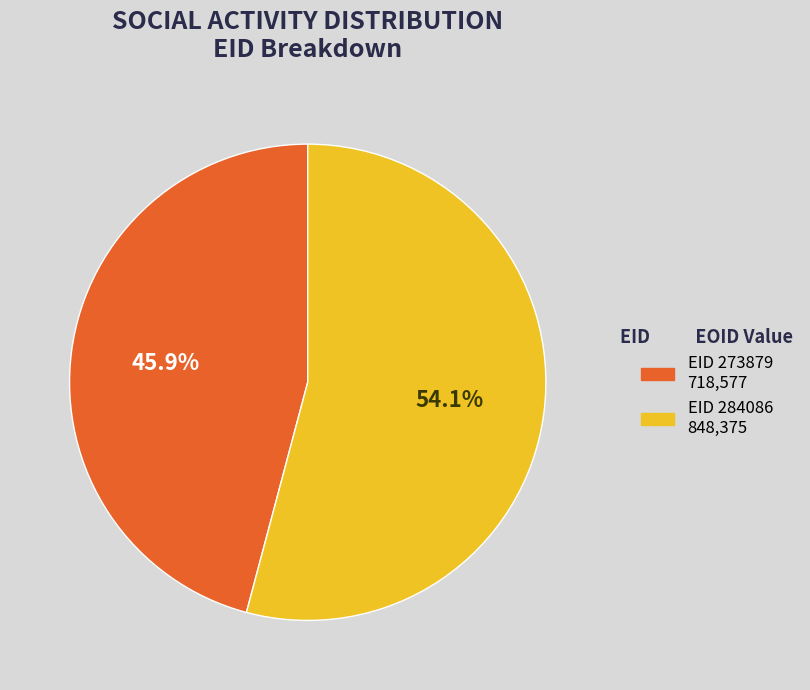

Is there any slice that represents more than half of the pie?

Yes